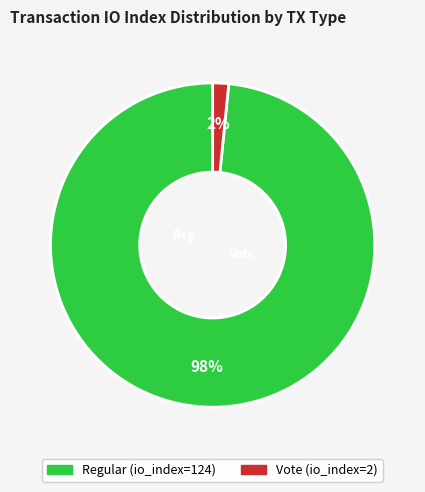

To the nearest percent, what is the average slice percentage?

50%